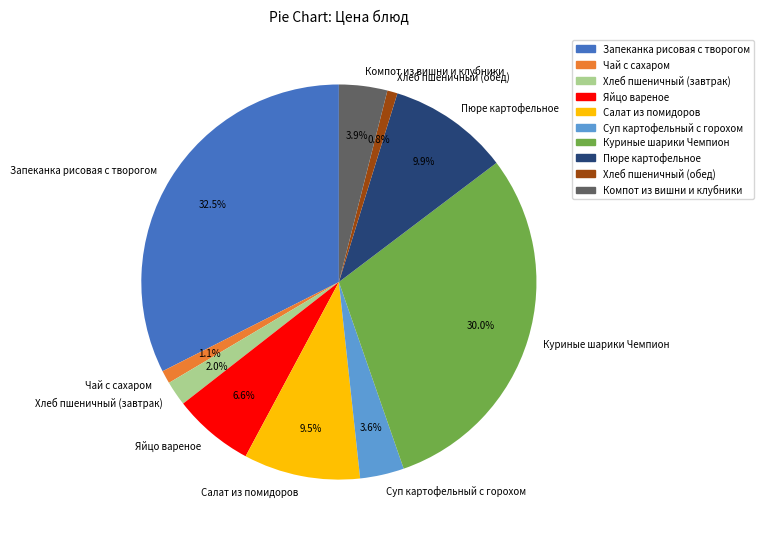

Which has a higher value, Куриные шарики Чемпион or Яйцо вареное?

Куриные шарики Чемпион